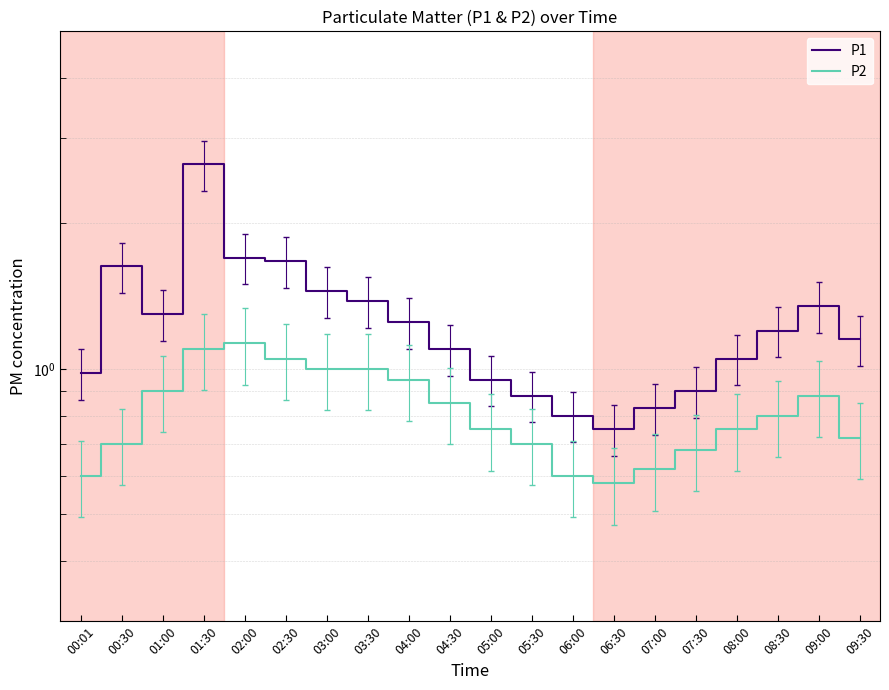

Reading left to right, list all the values displayed in this chart.

P1: 1.0	1.6	1.3	2.6	1.7	1.7	1.4	1.4	1.2	1.1	0.9	0.9	0.8	0.8	0.8	0.9	1.1	1.2	1.4	1.1
P2: 0.6	0.7	0.9	1.1	1.1	1.1	1.0	1.0	0.9	0.8	0.8	0.7	0.6	0.6	0.6	0.7	0.8	0.8	0.9	0.7